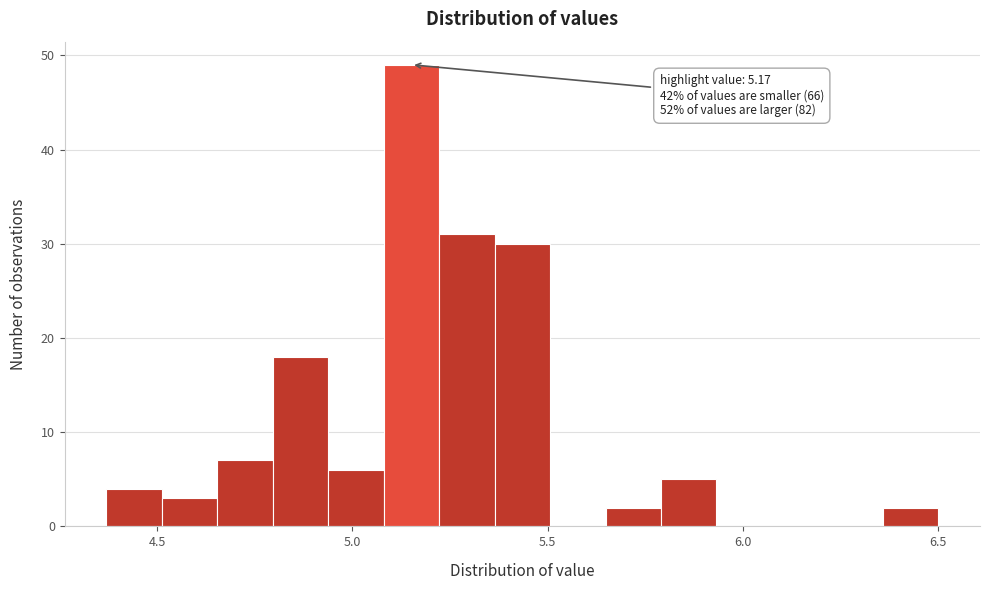

Around what value on the x-axis is the tallest bar? Give the approximate position of its centre, as read against the axis.

5.15